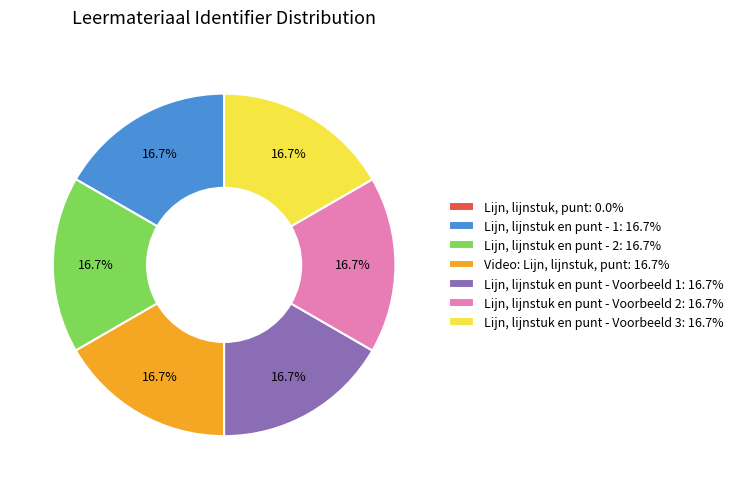

What is the ratio of the value at Lijn, lijnstuk en punt - Voorbeeld 2: 16.7% to the value at Lijn, lijnstuk en punt - Voorbeeld 1: 16.7%?

1.0